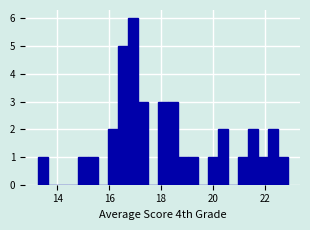

Read against the x-axis, roughly where is the centre of the tallest bar?

17.0